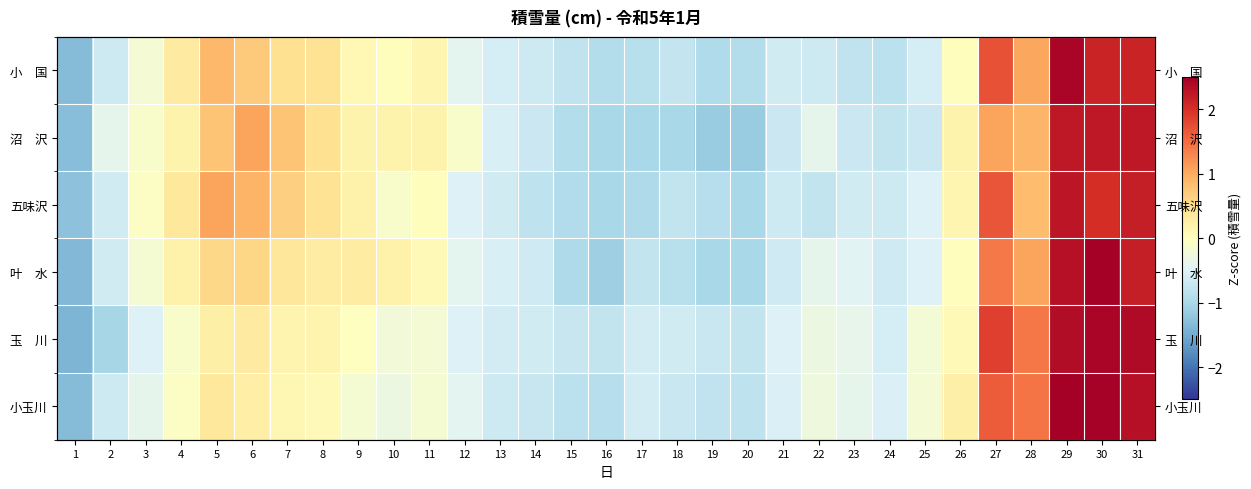

How many values in 叶 水 are above zero?

14